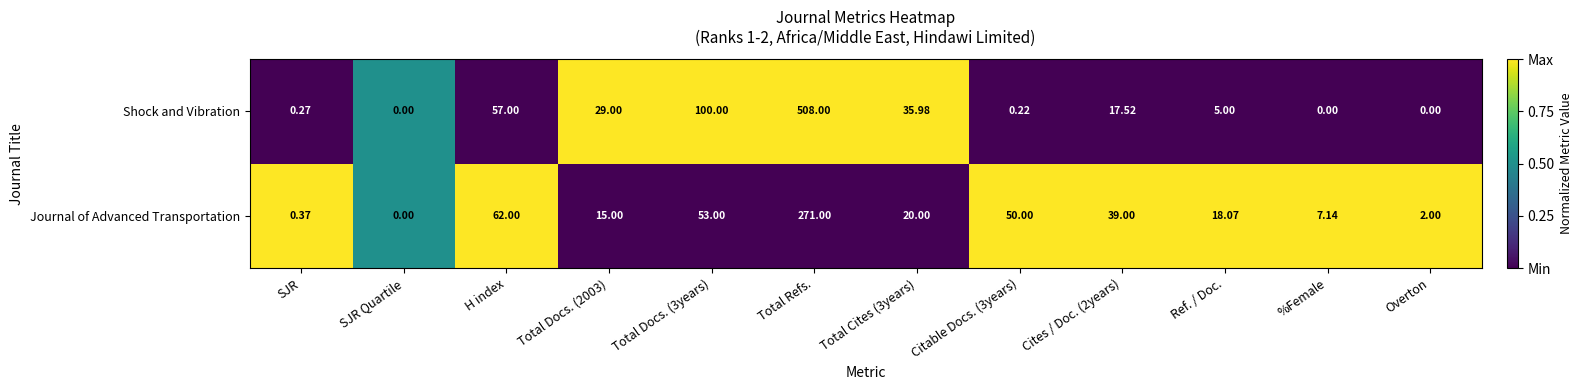

What is the total value across all series at Total Docs. (2003)?

44.0